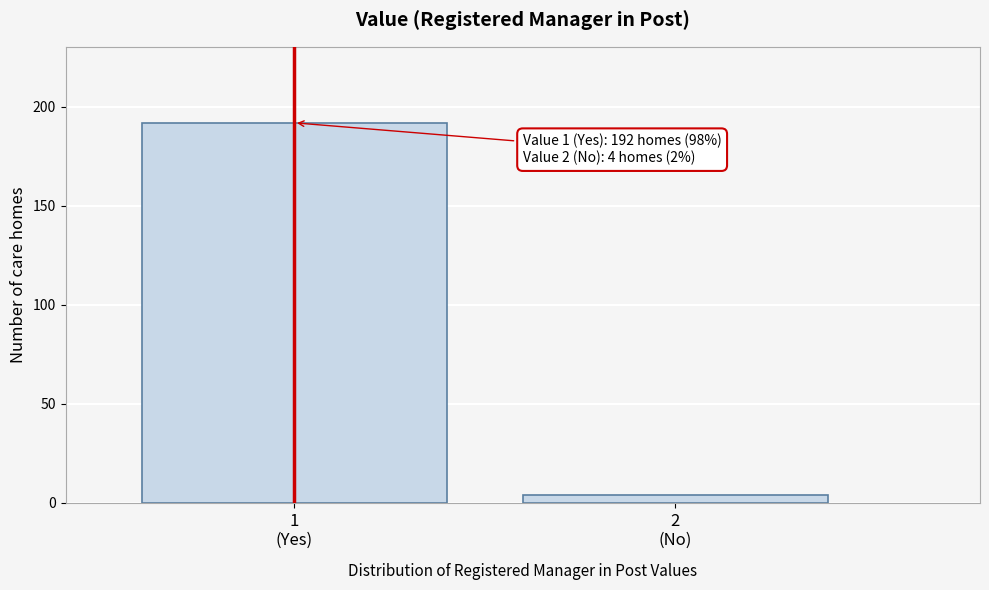

Reading left to right, what are all the values shown in this chart?

192	4